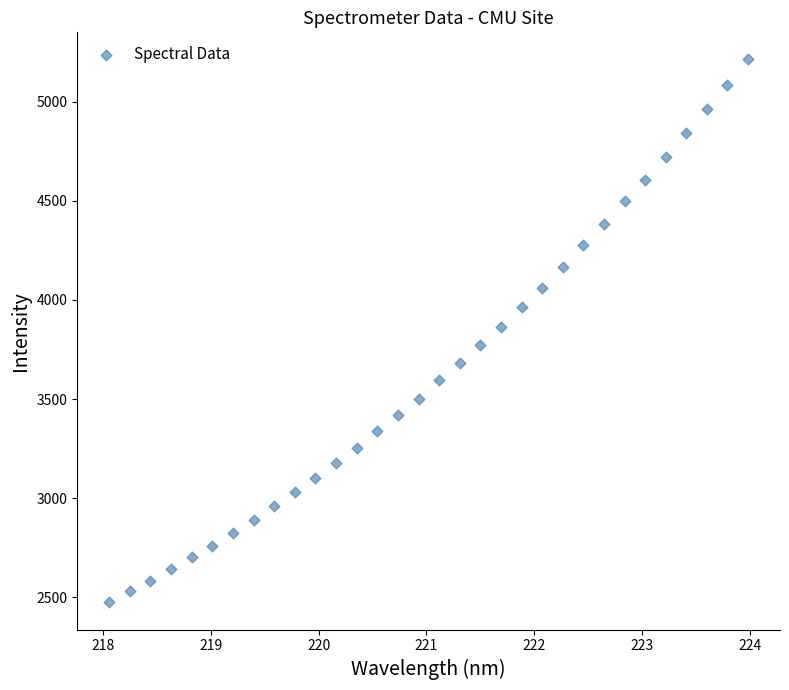

What is the range of Y values (max minus min)?

2737.9